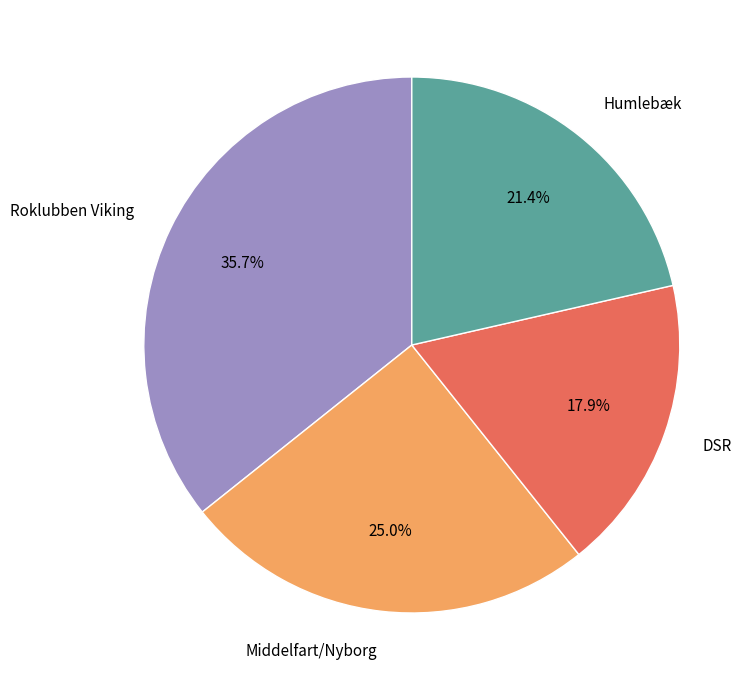

To the nearest percent, what portion does DSR represent?

18%